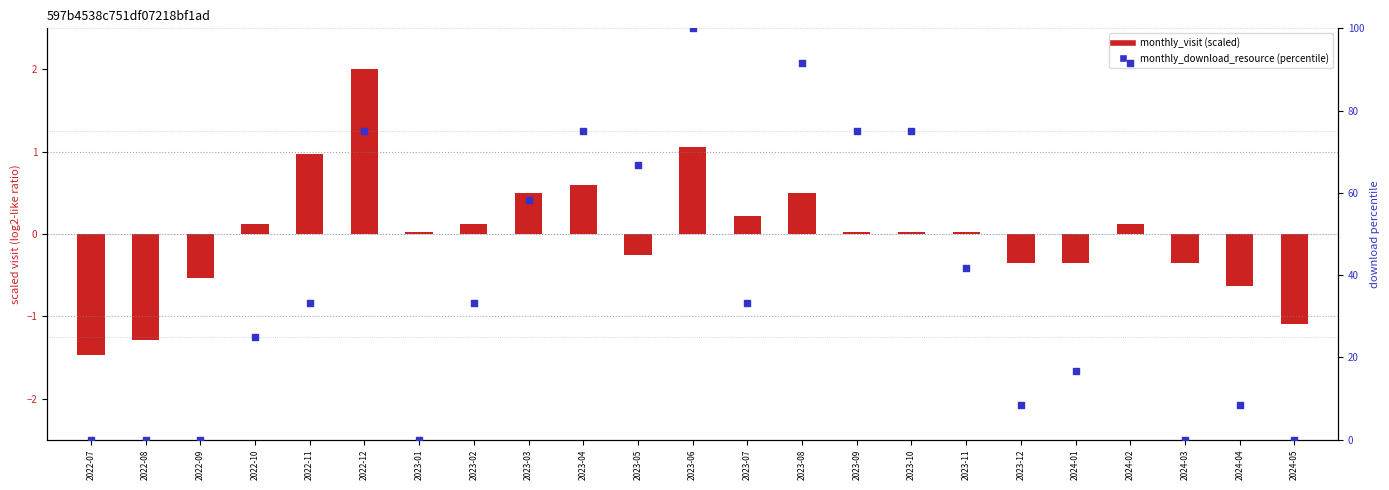

What are all the series names shown in the legend?

monthly_visit (scaled), monthly_download_resource (percentile)